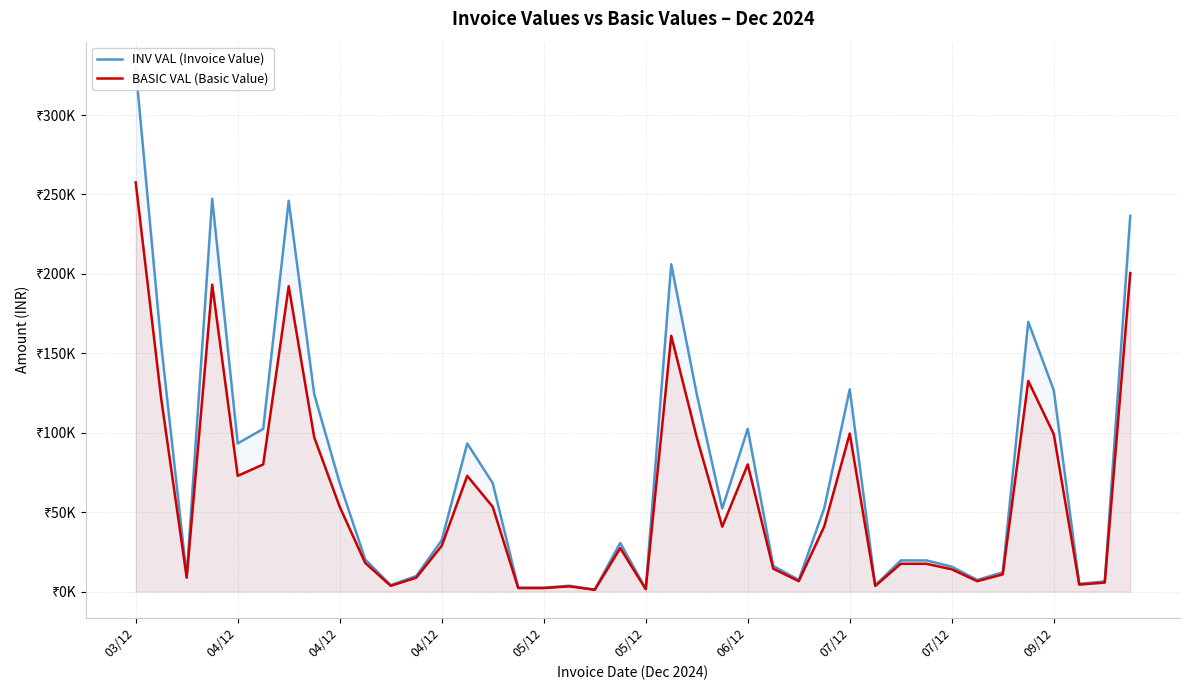

What is the difference between the maximum and minimum values in the BASIC VAL (Basic Value) series?

256480.5